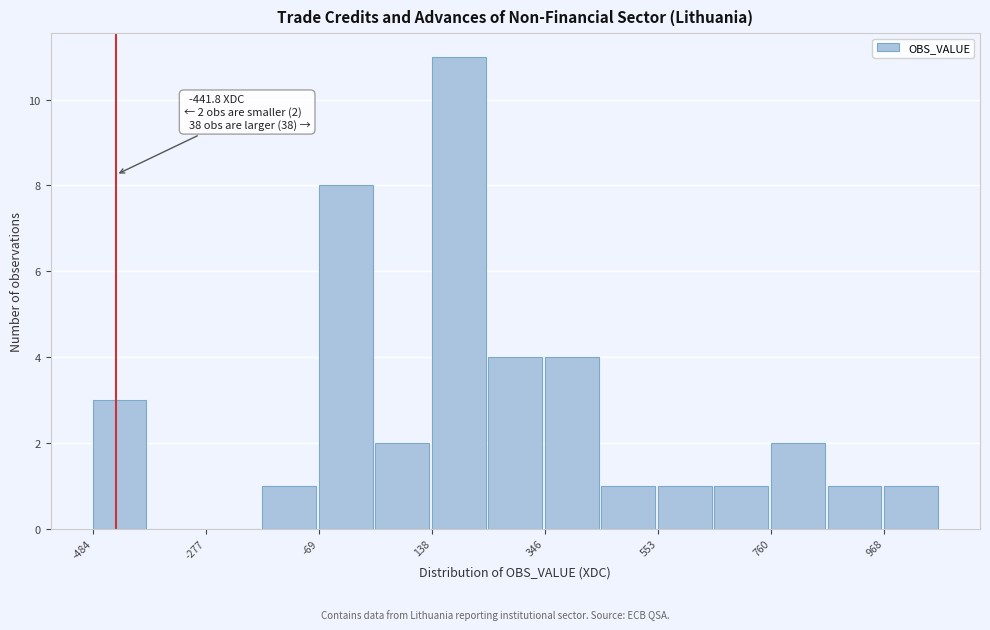

Read against the x-axis, roughly where is the centre of the tallest bar?

200